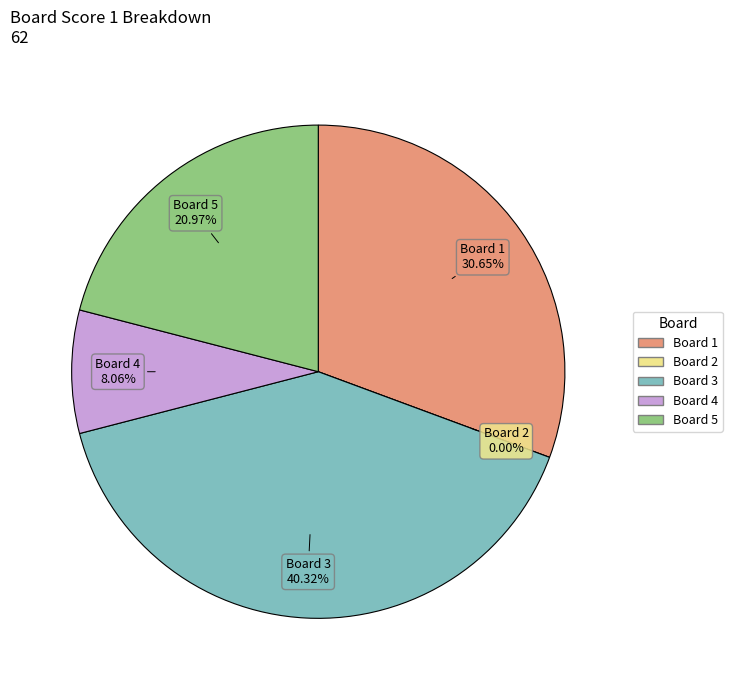

What is the change in value from 3 to 5?

-12